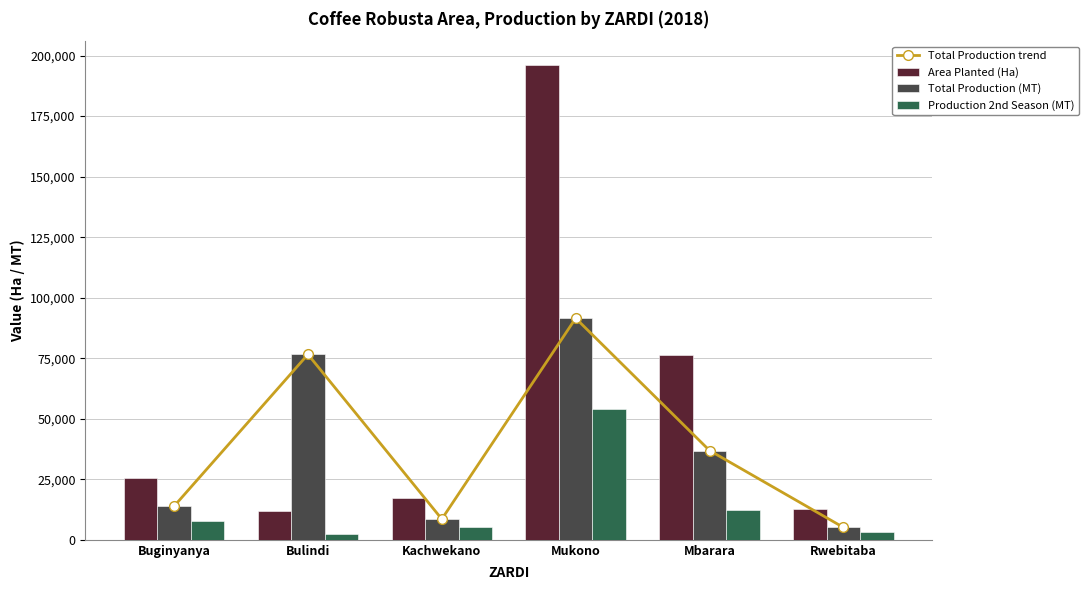

At which label does Total Production (MT) reach its peak?

Mukono